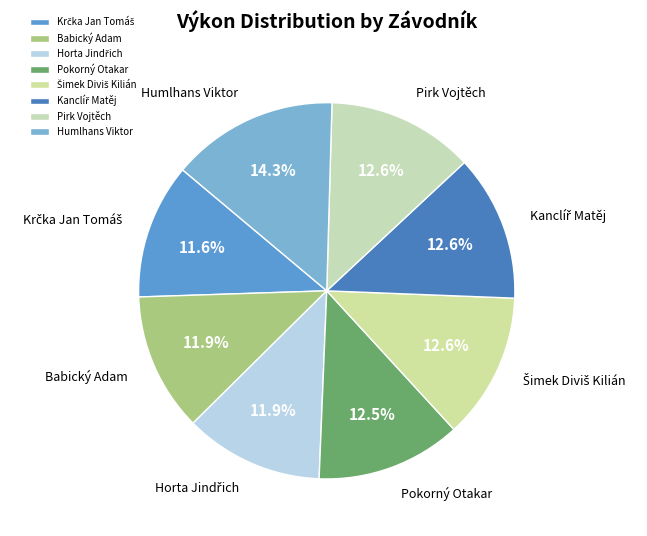

Between Pokorný Otakar and Babický Adam, which is larger?

Pokorný Otakar